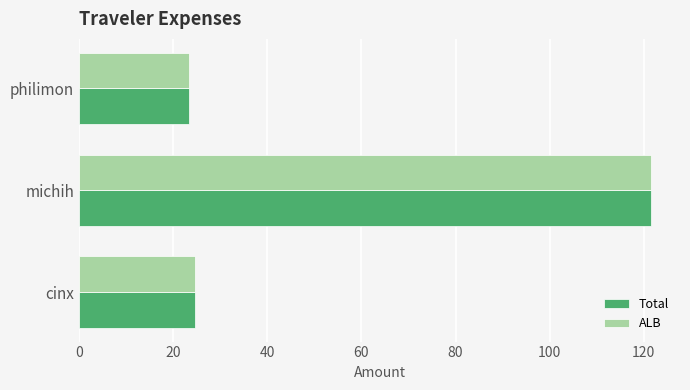

What is the total value across all series at philimon?

46.7